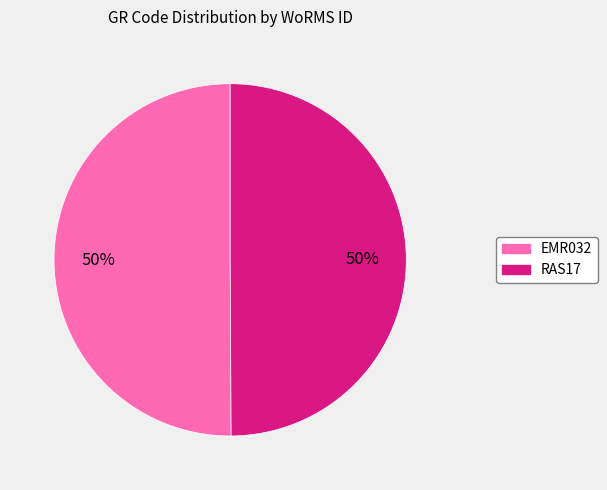

The RAS17 slice represents 50% of the pie. True or false?

True